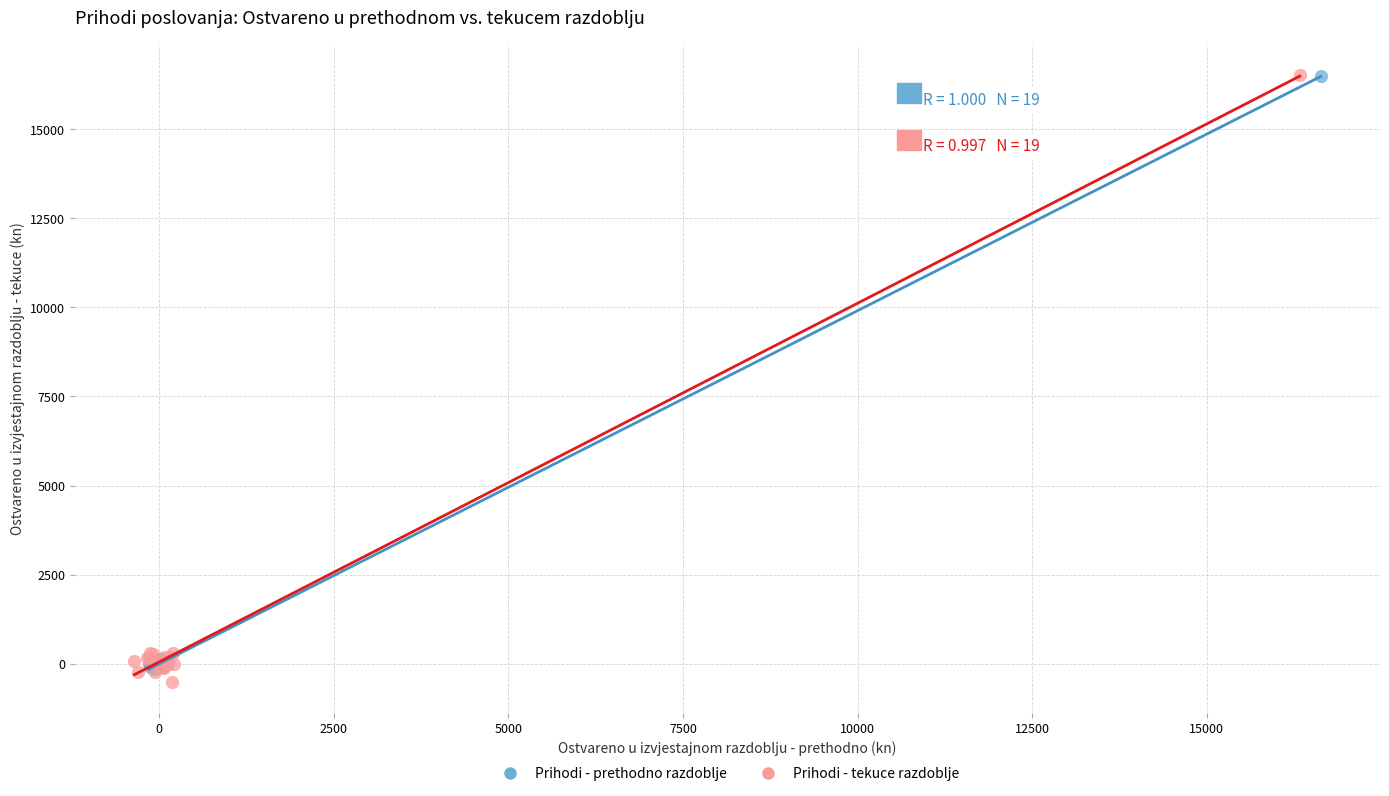

Which series has the largest Y range (max minus min)?

Prihodi - tekuce razdoblje